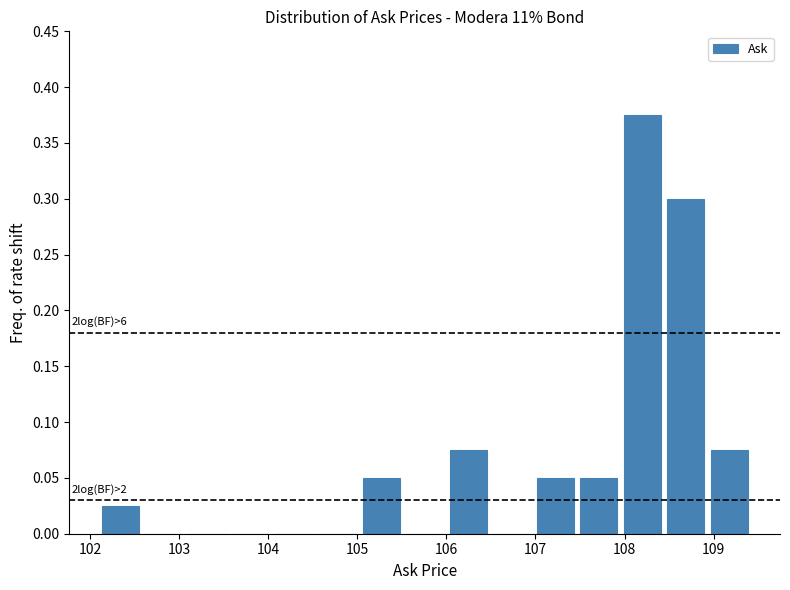

Which range on the x-axis has the tallest bar?

108.0 to 108.4